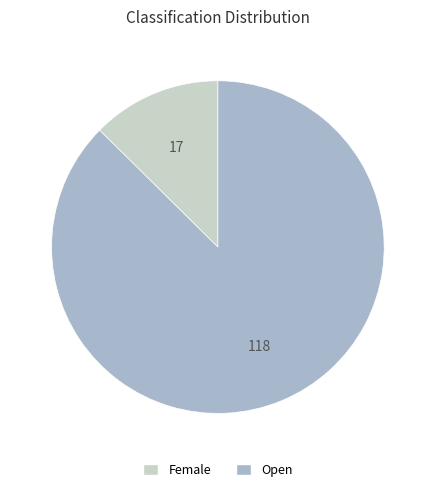

How many slices are in this pie chart?

2